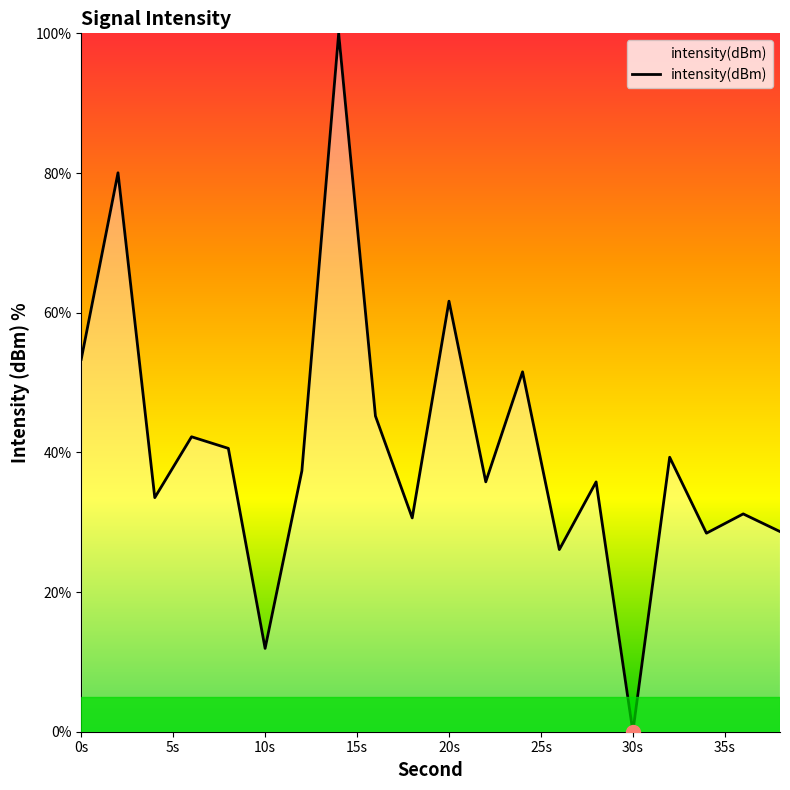

What is the maximum value shown in the chart?

100.0